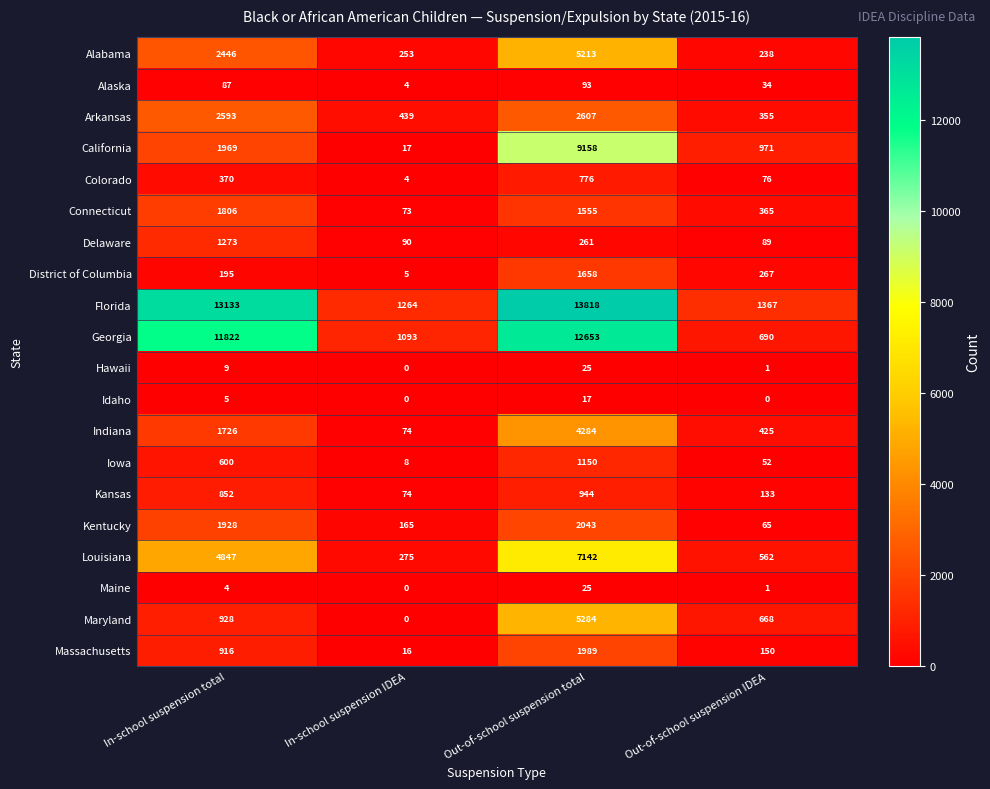

What is the greatest value displayed?

13818